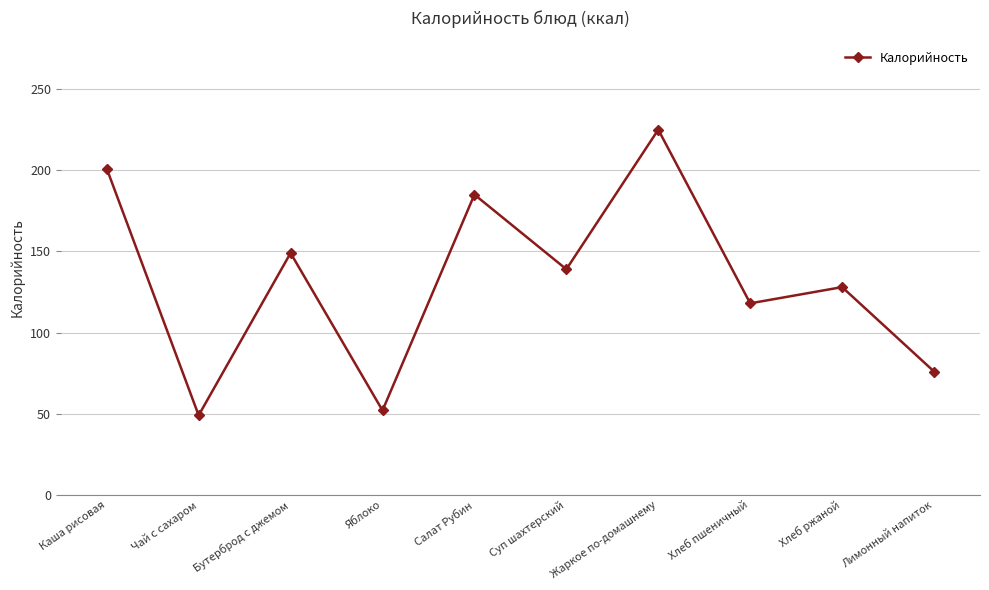

At which category does the data reach its first local peak?

Бутерброд с джемом